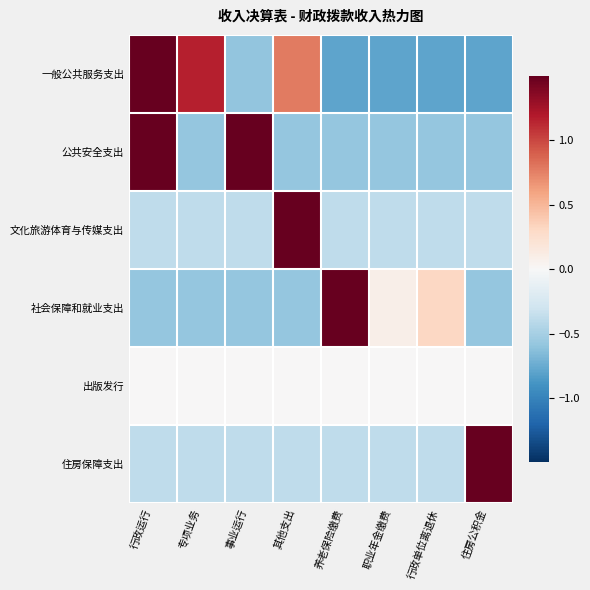

At which category is the sum across all series the highest?

行政运行